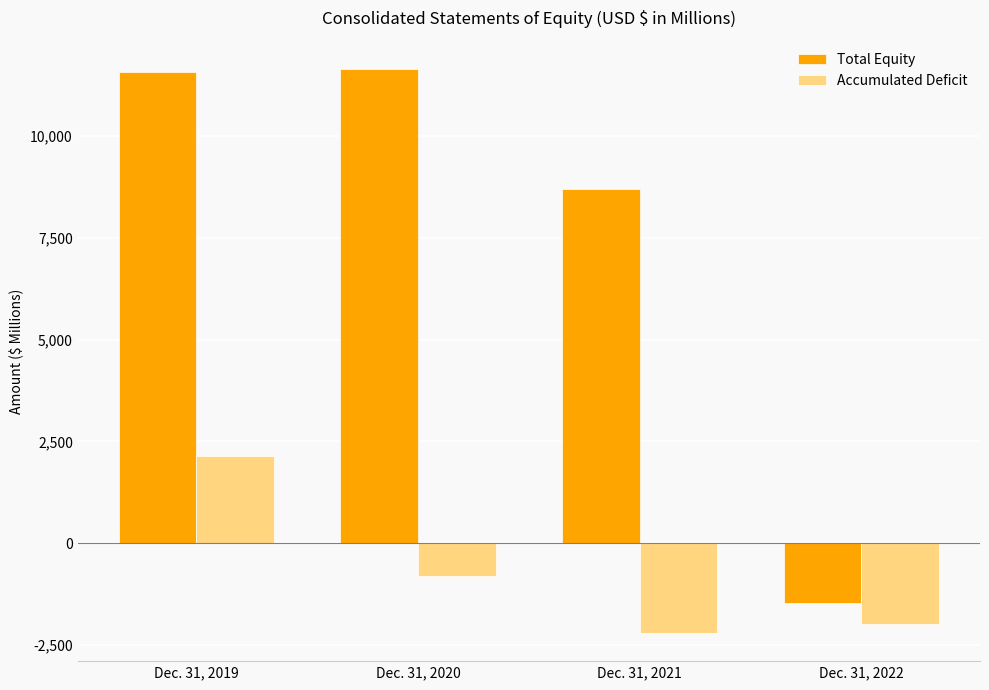

What is the value of the Total Equity bar at the 3rd from the left?

8706